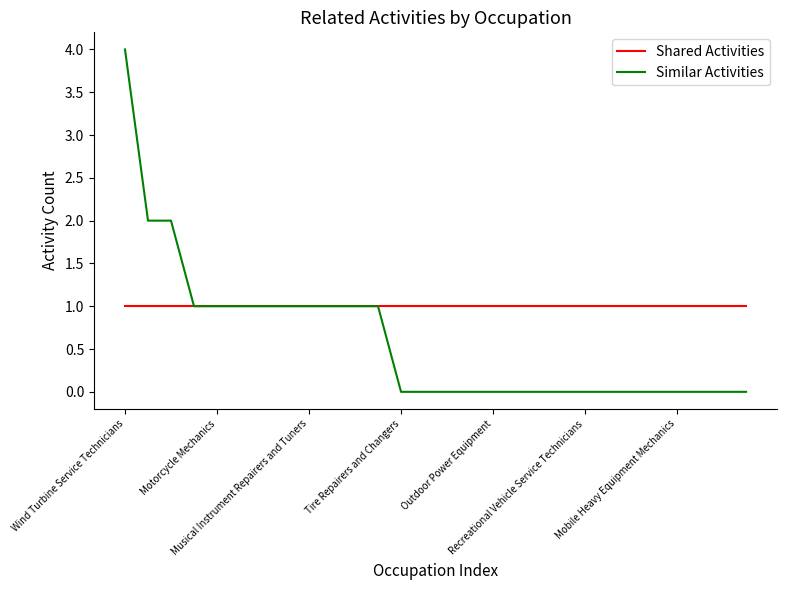

What is the highest value of the Similar Activities series?

4